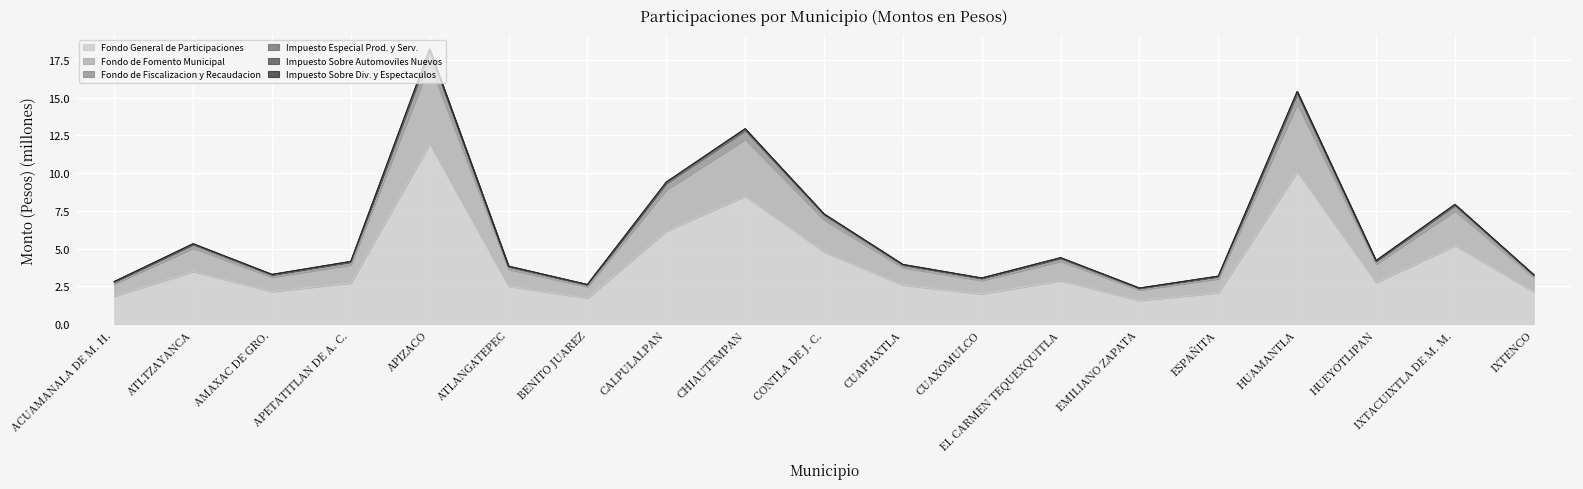

Does the chart display data point markers on the line(s)?

No